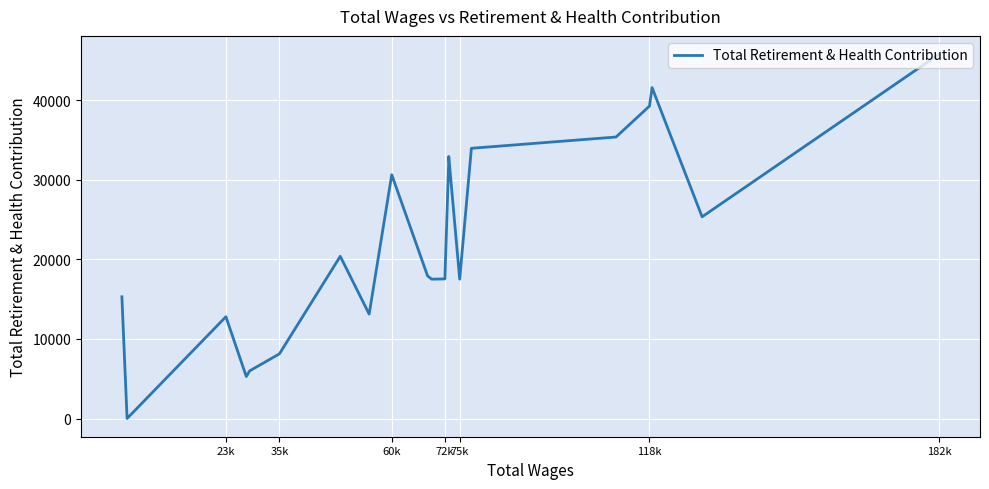

Count the number of data series in this chart.

1